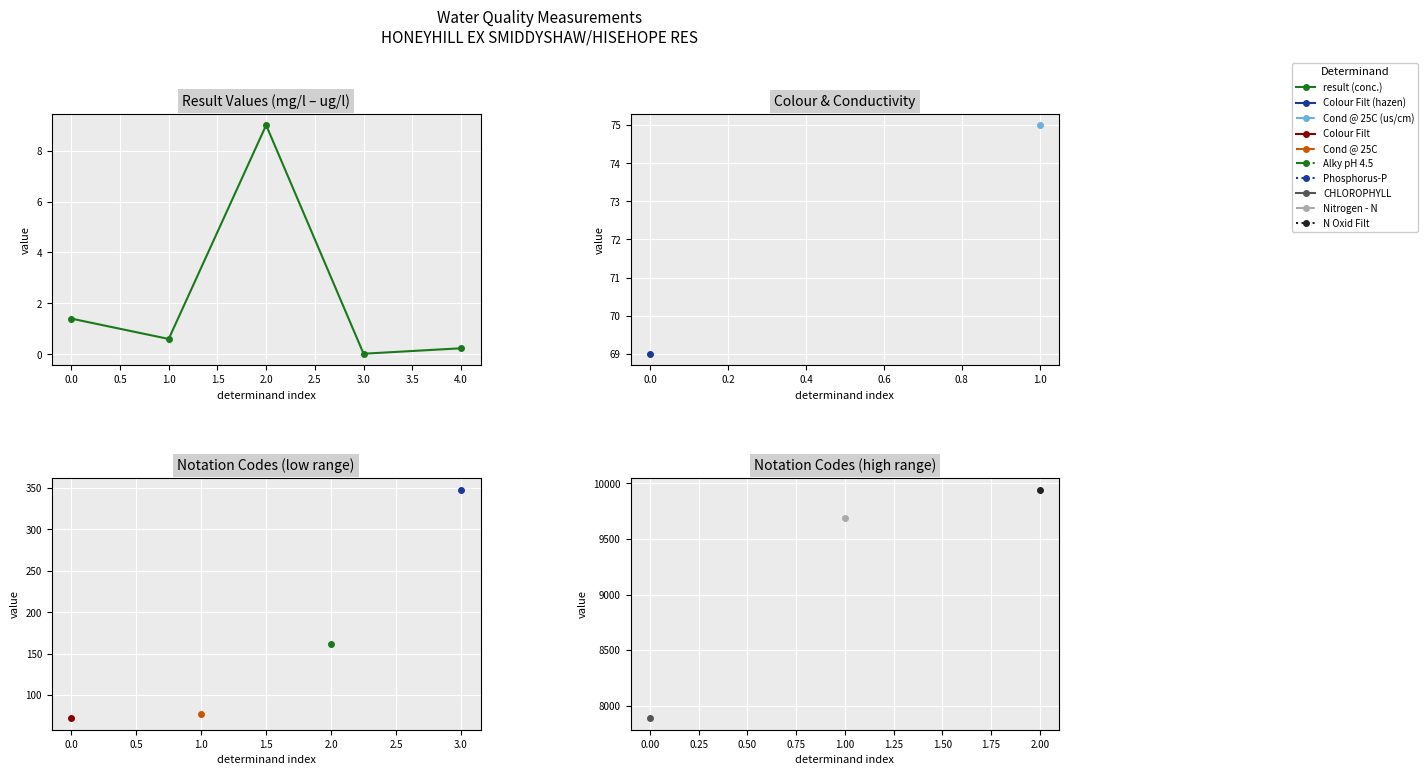

How many lines are shown in the chart?

1